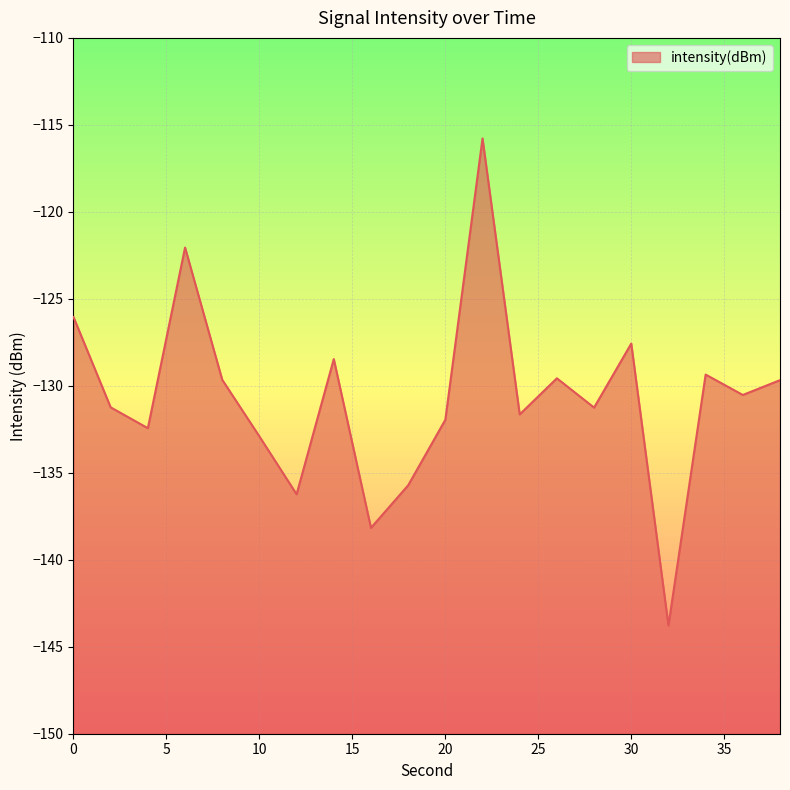

Reading left to right, transcribe all the data shown in this chart.

-126.0	-131.2	-132.4	-122.1	-129.7	-132.9	-136.2	-128.5	-138.2	-135.7	-132.0	-115.8	-131.6	-129.6	-131.3	-127.6	-143.8	-129.4	-130.5	-129.7